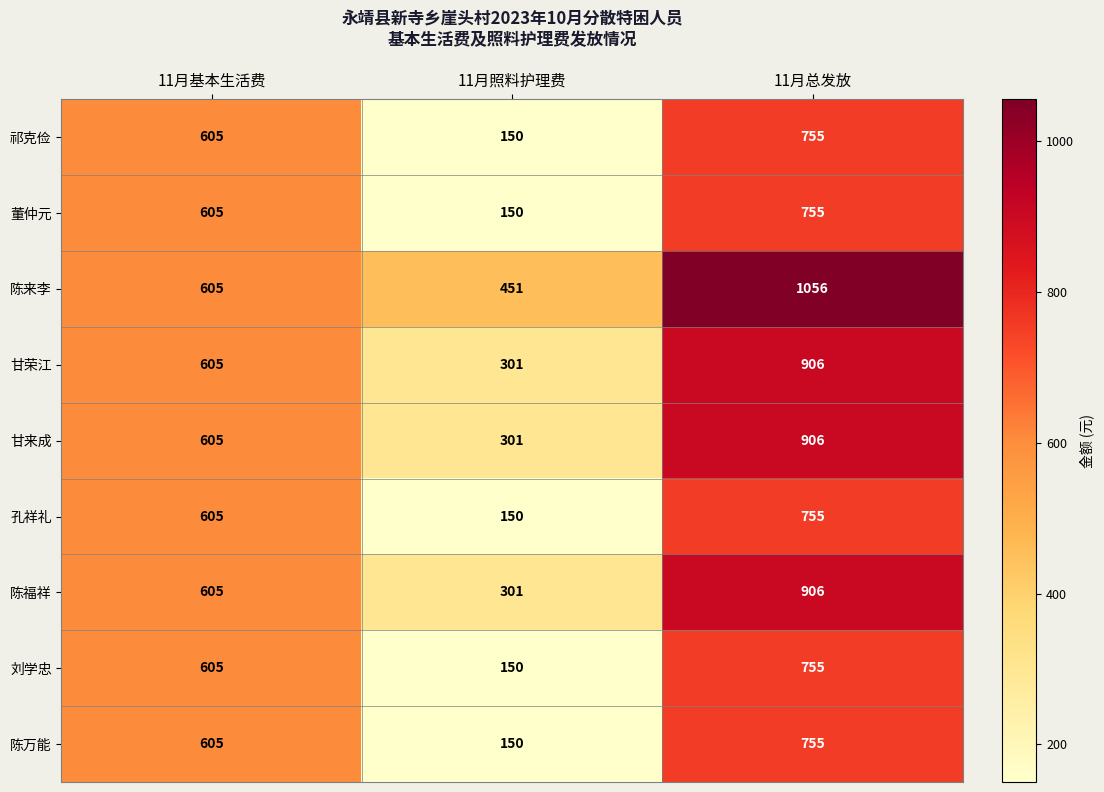

True or false: 陈万能 has a value of 222 at 11月照料护理费.

False